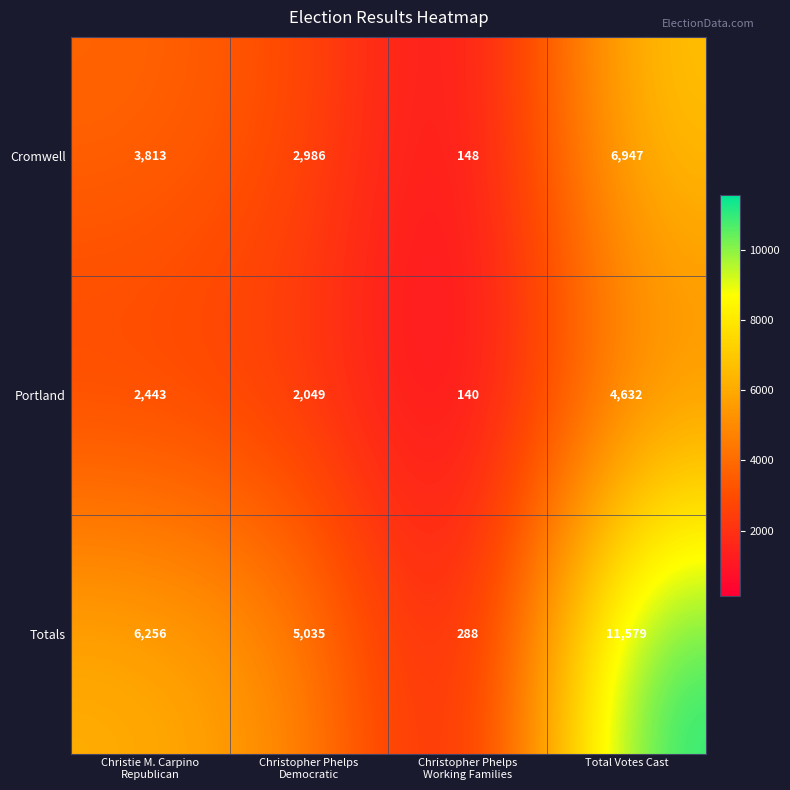

How many data points does each series have?

4